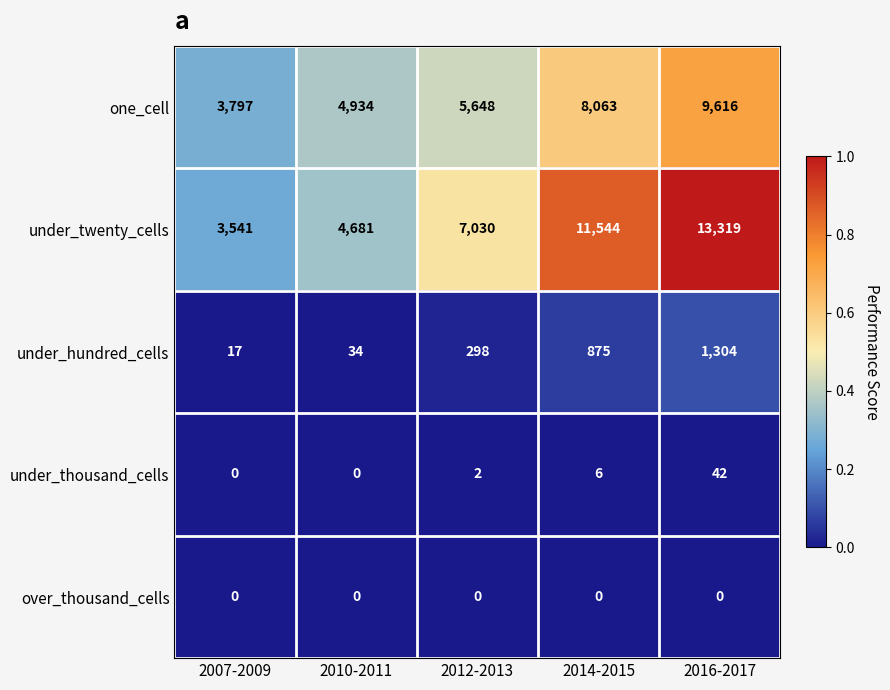

What is the difference between the second highest and minimum values in the one_cell series?

4266